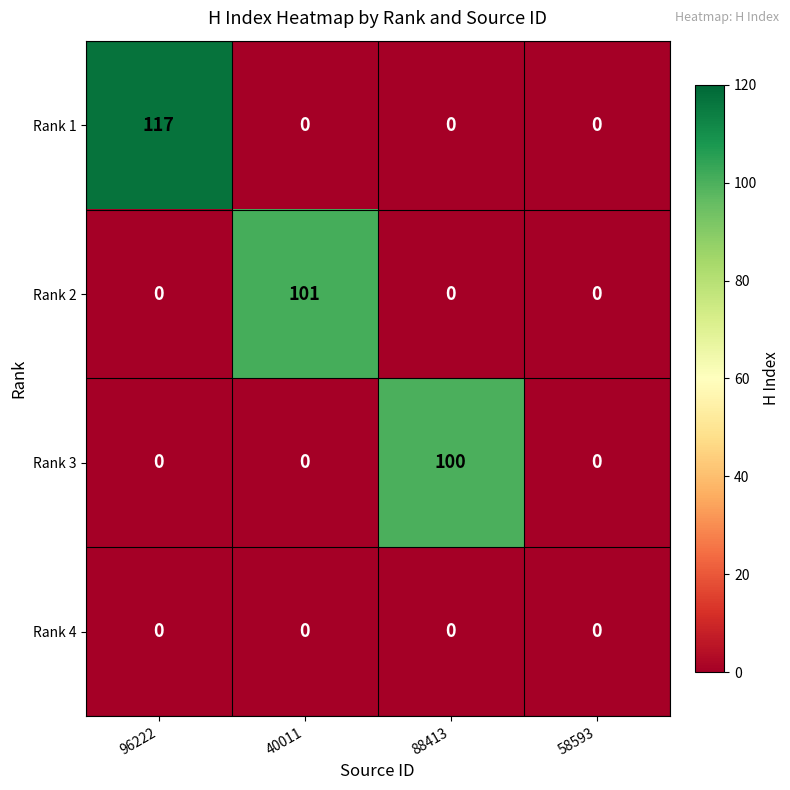

Reading left to right, extract all data points from this chart.

Rank 1: 117	0	0	0
Rank 2: 0	101	0	0
Rank 3: 0	0	100	0
Rank 4: 0	0	0	0